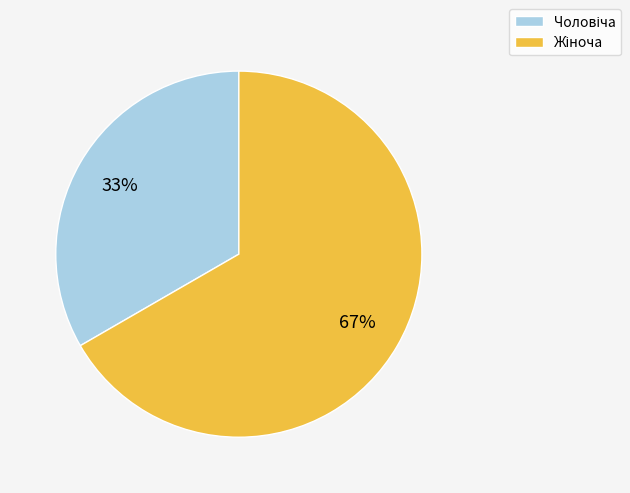

Is there a majority slice in this chart?

Yes